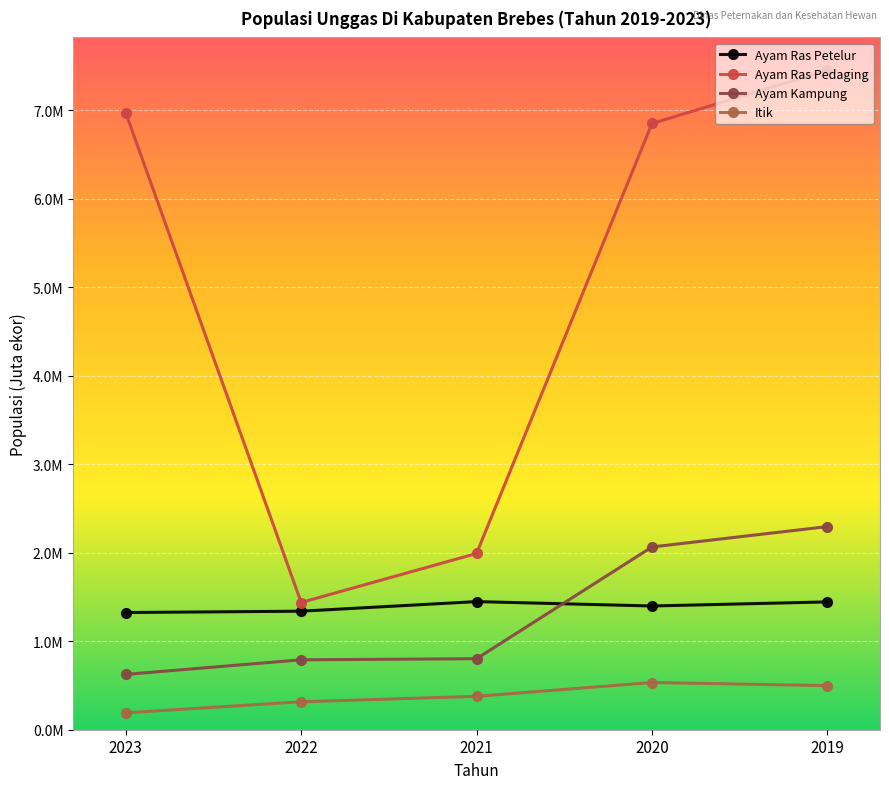

The Ayam Ras Petelur series shows 1.4 at 2021. True or false?

True